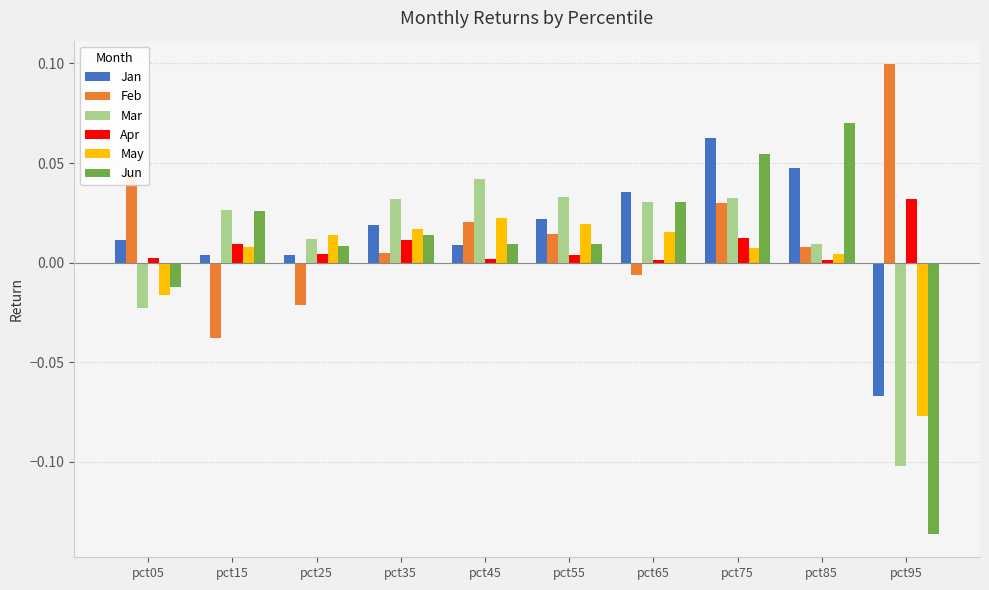

At which category does the chart reach its minimum across all series?

pct95